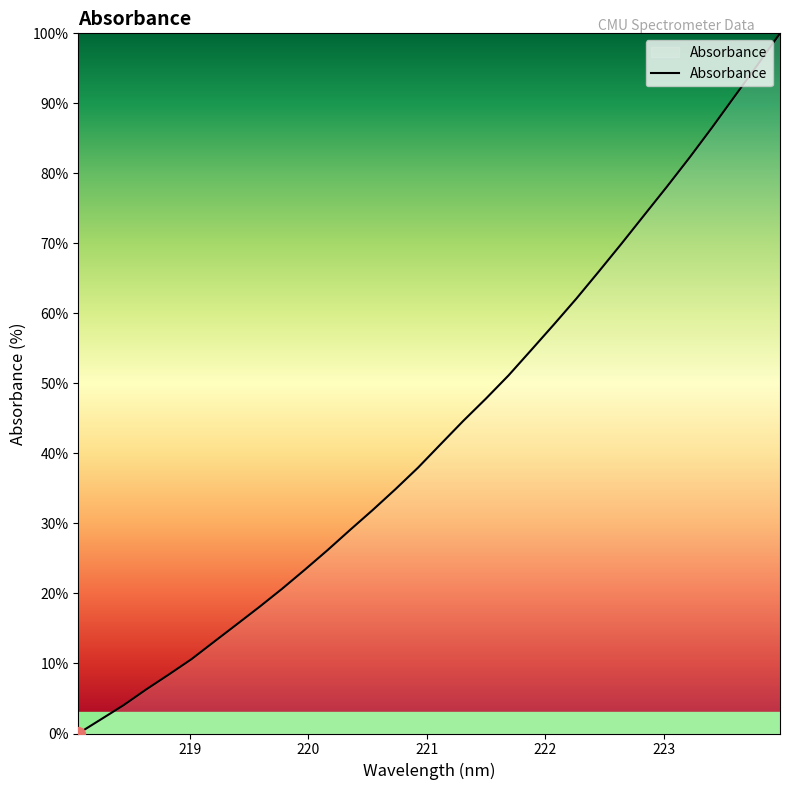

What is the maximum value shown in the chart?

100.0